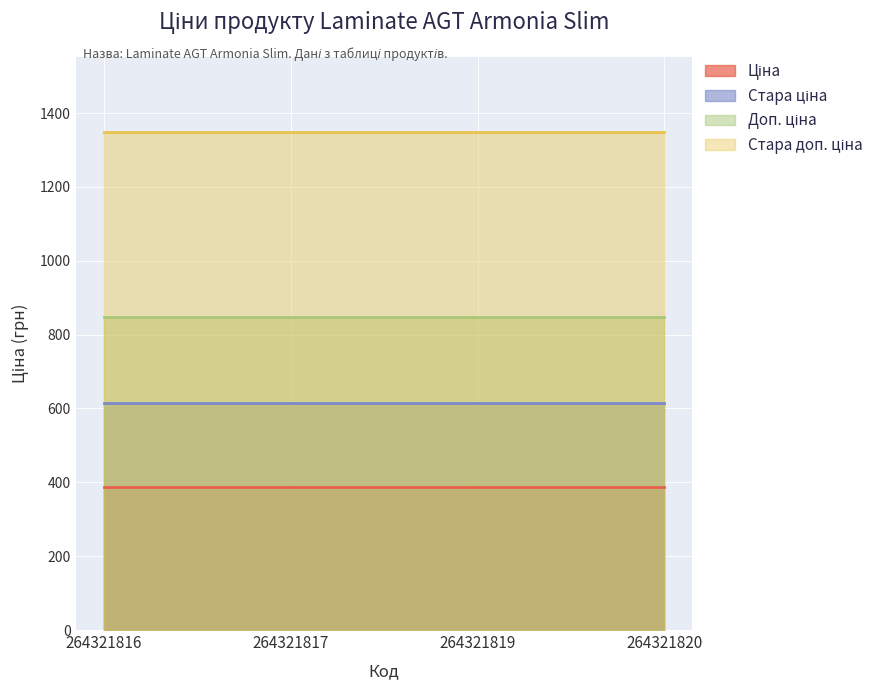

How many data points does each series have?

4